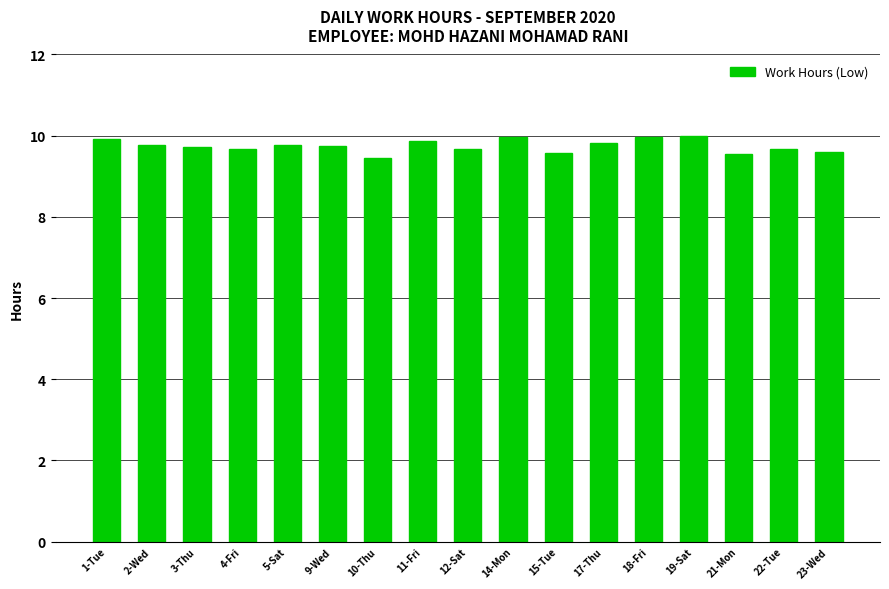

What is the approximate value at 2-Wed?

9.8